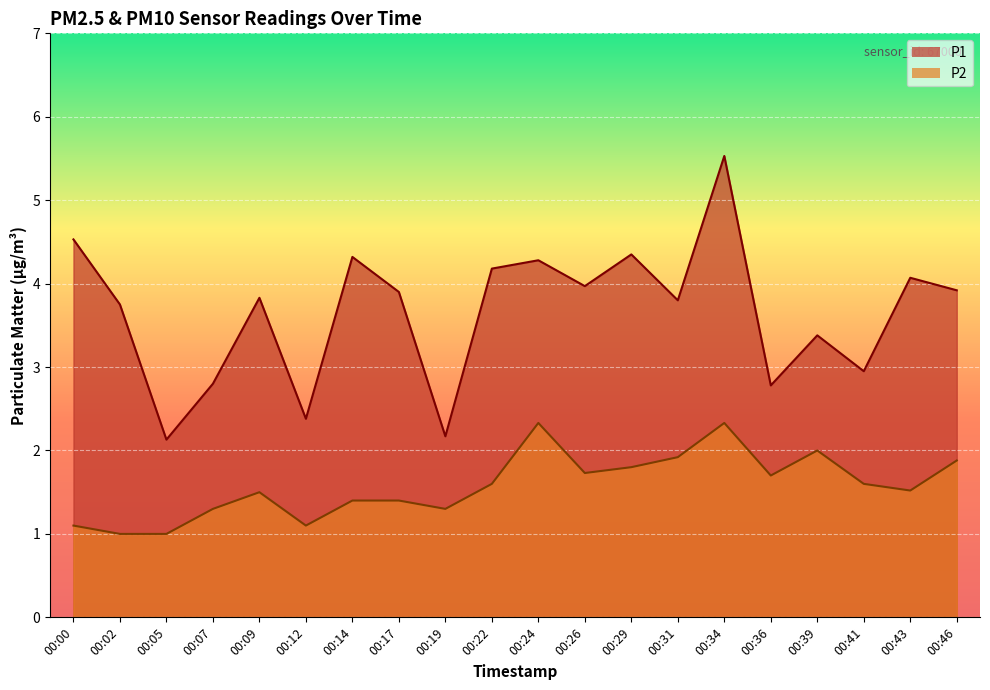

Is it true that P2 equals 1.4 at 00:17?

True